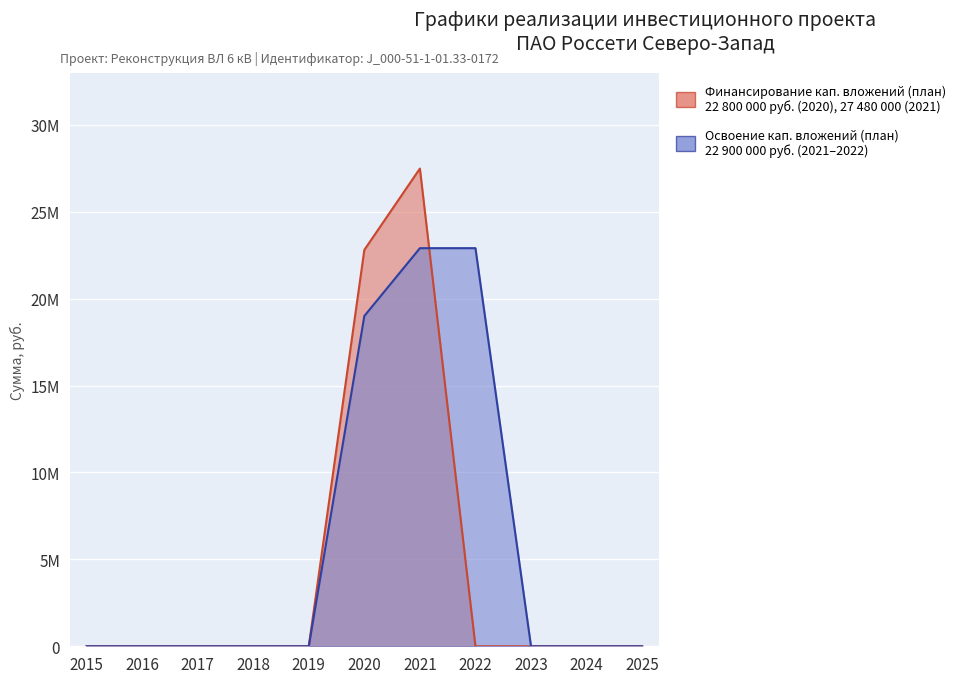

True or false: Освоение капитальных вложений (план) has a value of -15818219 at 2024.

False